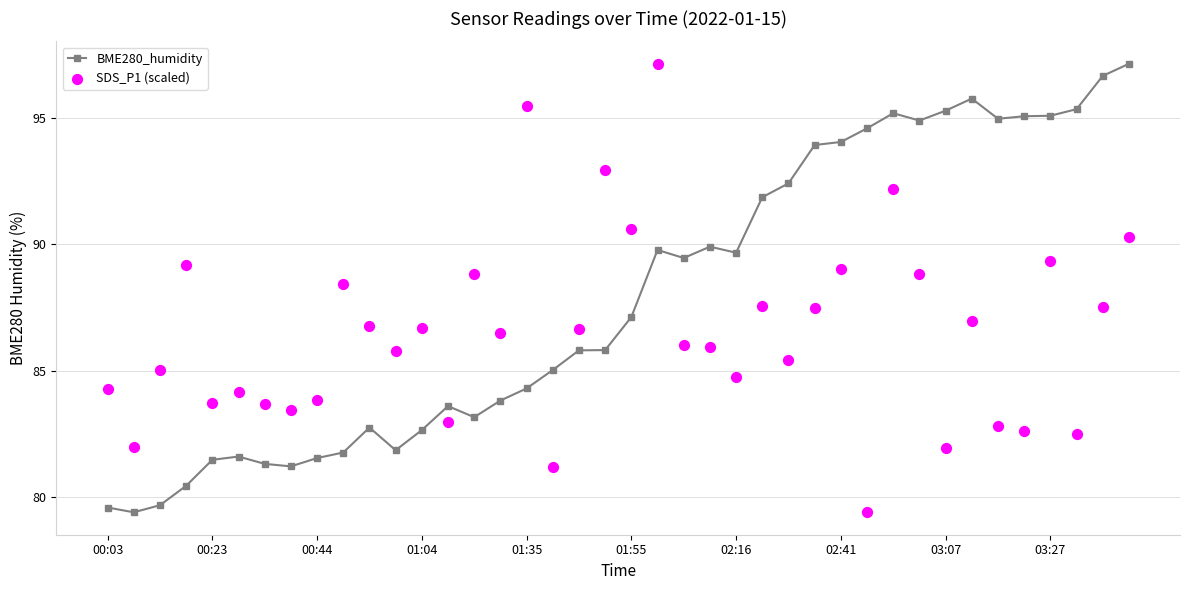

Is the value of BME280_humidity at 34 greater than the value of SDS_P1 (scaled) at 18?

Yes